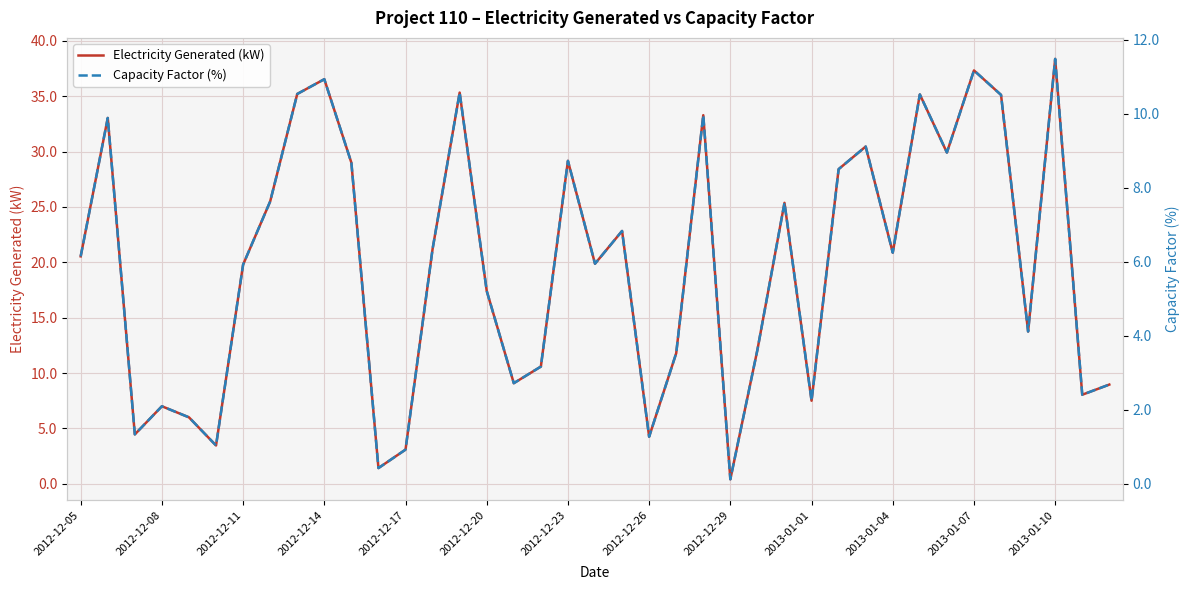

What are all the series names shown in the legend?

Electricity Generated (kW), Capacity Factor (%)